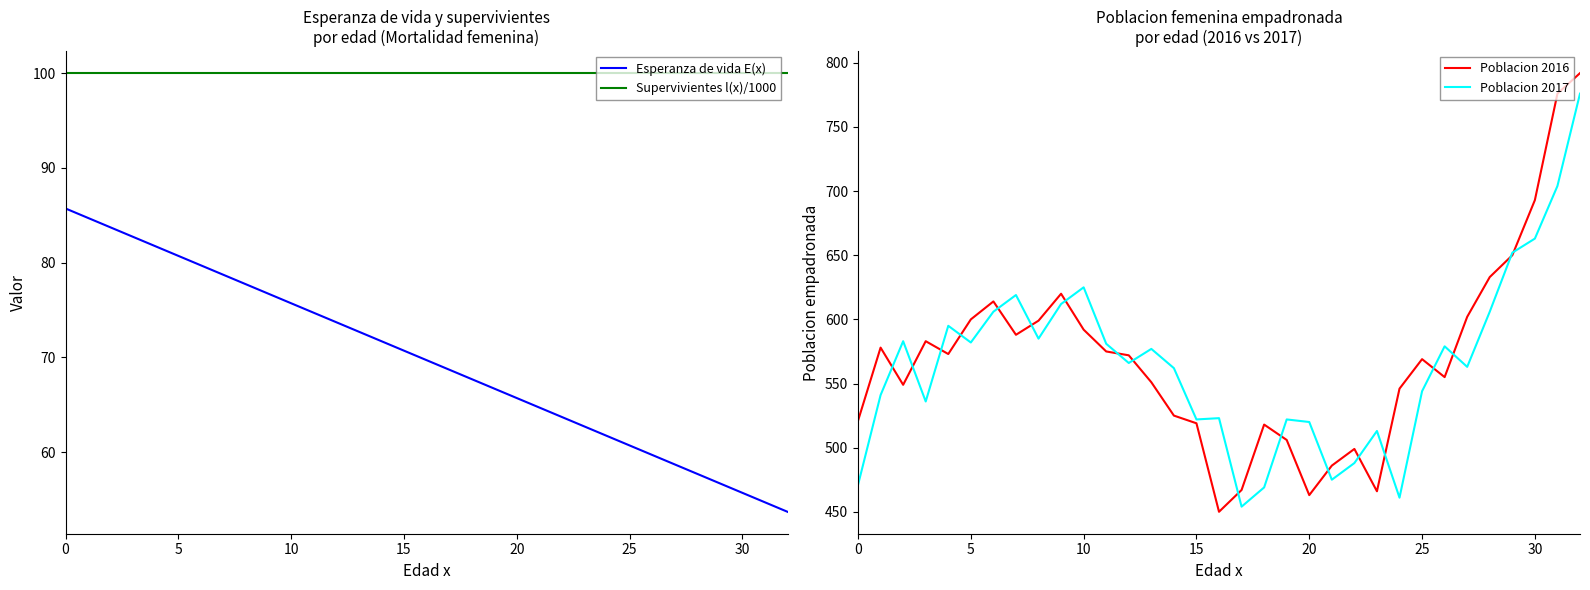

What is the sum of the Supervivientes l(x)/1000 values at 9 and 25?

200.0